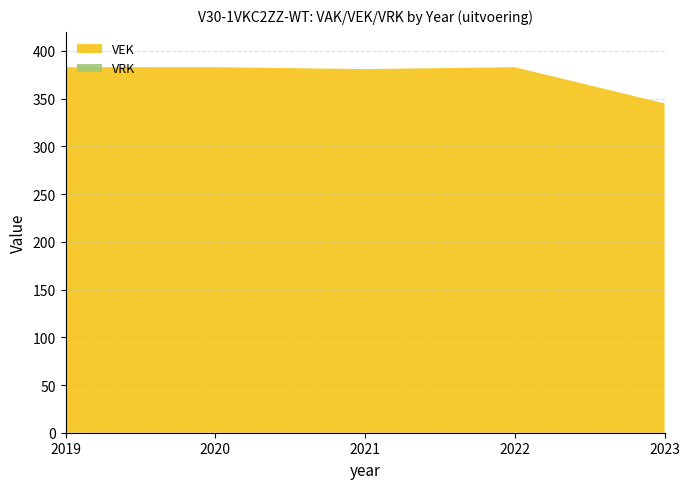

Reading left to right, extract all data points from this chart.

VEK: 2019=383	2020=383	2021=381	2022=383	2023=345
VRK: 2019=0	2020=0	2021=0	2022=0	2023=0